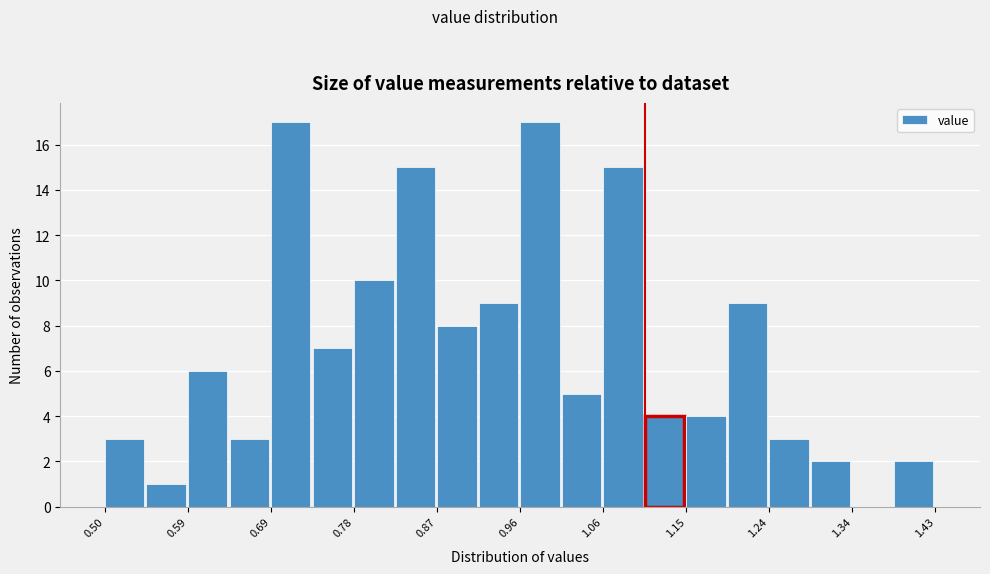

How tall is the bar that spans 0.64 to 0.69 on the x-axis? Neither the bar edges nor the heights are printed on the chart, so give them approximately, as read against the axes.

3